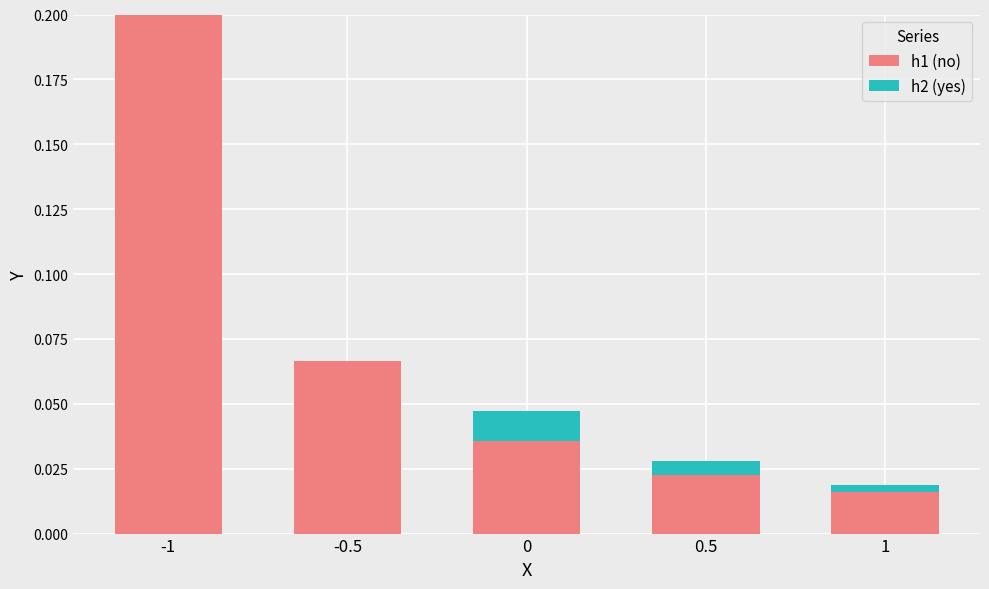

Where is h2 (yes) nearest to the value 0?

-1